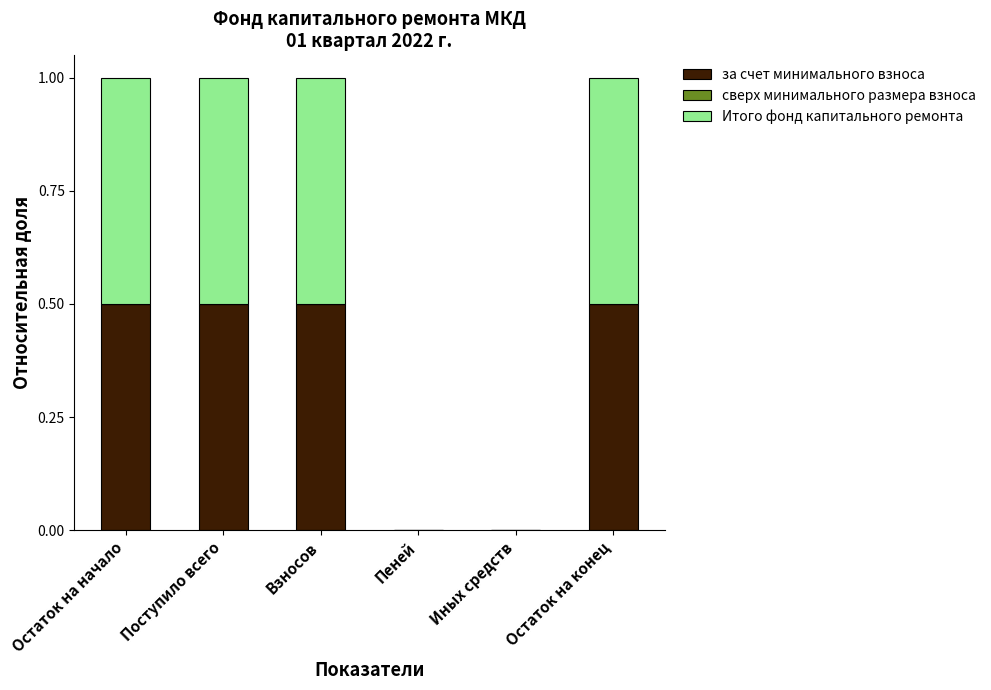

What is the total value across all series at Остаток на конец?

1.0